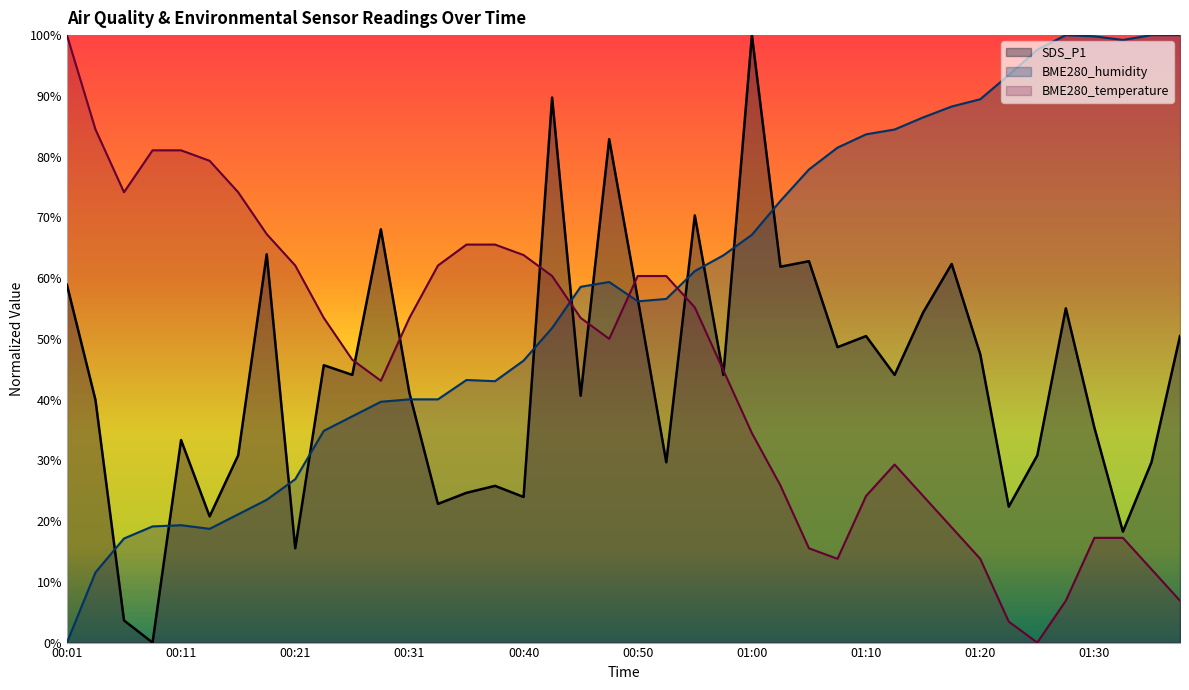

Reading right to left, what are all the values shown in this chart?

SDS_P1: 01:37=50.5	01:35=29.7	01:32=18.3	01:30=35.4	01:27=55.0	01:25=30.8	01:22=22.4	01:20=47.5	01:17=62.3	01:15=54.3	01:12=44.1	01:10=50.5	01:07=48.6	01:05=62.8	01:02=61.9	01:00=100.0	00:58=44.1	00:55=70.3	00:53=29.7	00:50=56.6	00:48=82.9	00:45=40.6	00:43=89.7	00:40=24.0	00:38=25.8	00:35=24.7	00:33=22.8	00:31=41.1	00:28=68.0	00:26=44.1	00:23=45.7	00:21=15.5	00:18=63.9	00:16=30.8	00:13=20.8	00:11=33.3	00:09=0.0	00:06=3.7	00:04=40.0	00:01=58.9
BME280_humidity: 01:37=100.0	01:35=100.0	01:32=99.2	01:30=99.8	01:27=100.0	01:25=97.6	01:22=93.4	01:20=89.4	01:17=88.2	01:15=86.5	01:12=84.5	01:10=83.7	01:07=81.5	01:05=77.9	01:02=72.7	01:00=67.1	00:58=63.7	00:55=61.2	00:53=56.6	00:50=56.2	00:48=59.4	00:45=58.6	00:43=51.8	00:40=46.4	00:38=43.0	00:35=43.2	00:33=40.0	00:31=40.0	00:28=39.6	00:26=37.3	00:23=34.9	00:21=26.9	00:18=23.5	00:16=21.1	00:13=18.7	00:11=19.3	00:09=19.1	00:06=17.1	00:04=11.6	00:01=0.0
BME280_temperature: 01:37=6.9	01:35=12.1	01:32=17.2	01:30=17.2	01:27=6.9	01:25=0.0	01:22=3.4	01:20=13.8	01:17=19.0	01:15=24.1	01:12=29.3	01:10=24.1	01:07=13.8	01:05=15.5	01:02=25.9	01:00=34.5	00:58=44.8	00:55=55.2	00:53=60.3	00:50=60.3	00:48=50.0	00:45=53.4	00:43=60.3	00:40=63.8	00:38=65.5	00:35=65.5	00:33=62.1	00:31=53.4	00:28=43.1	00:26=46.6	00:23=53.4	00:21=62.1	00:18=67.2	00:16=74.1	00:13=79.3	00:11=81.0	00:09=81.0	00:06=74.1	00:04=84.5	00:01=100.0